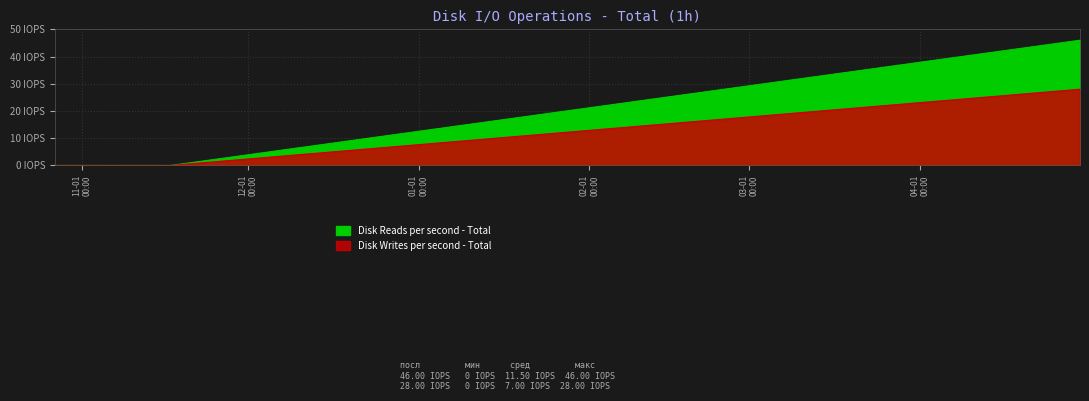

How many distinct data groups are displayed?

2